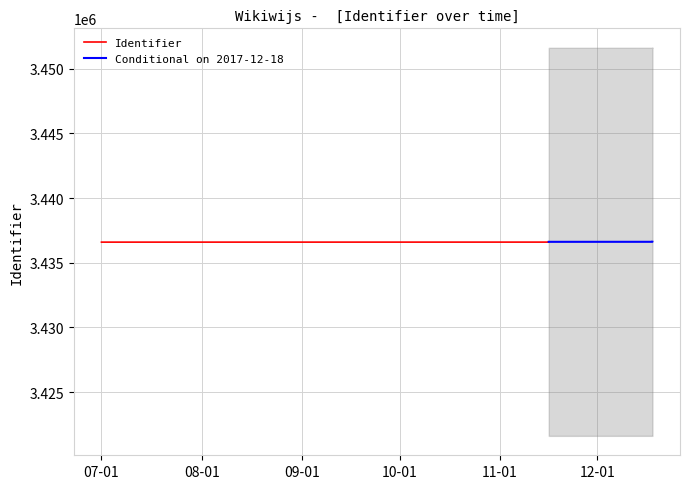

What is the value of the 12th point from the left?

3436619